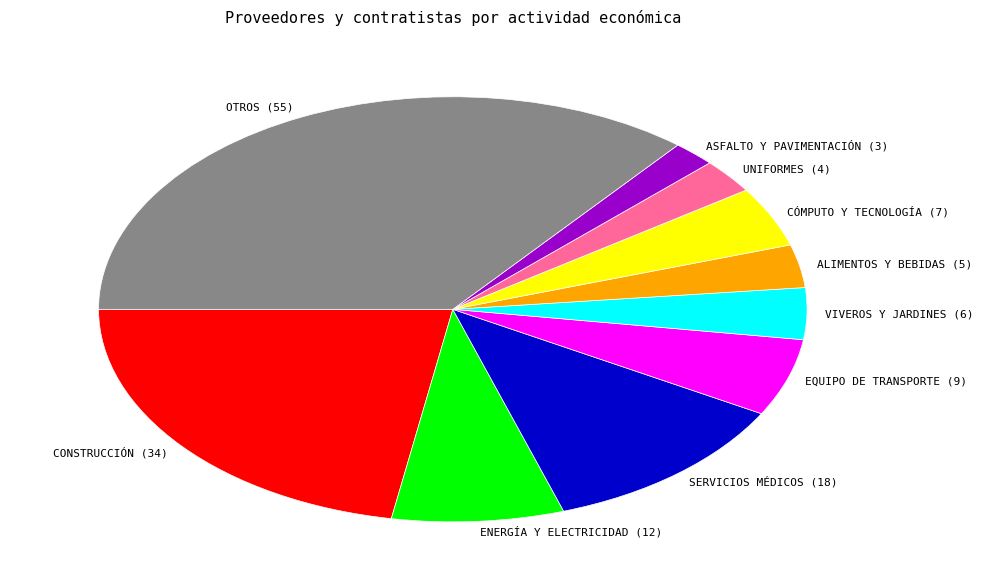

How many slices are in this pie chart?

10